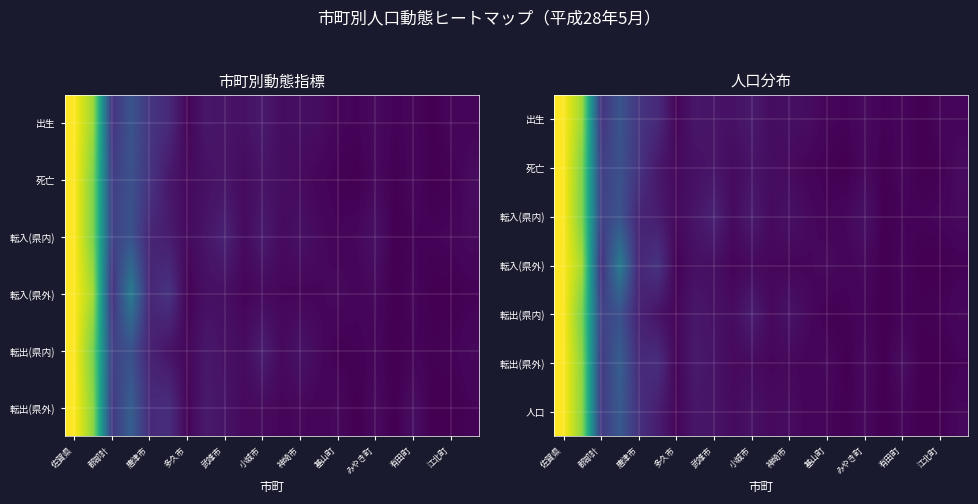

How many positive values does the 転入(県内) series have?

21